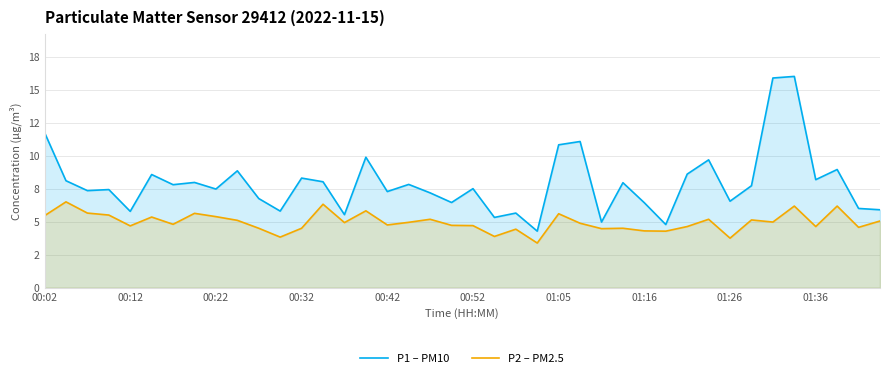

True or false: P1 – PM10 and P2 – PM2.5 intersect in this chart.

False